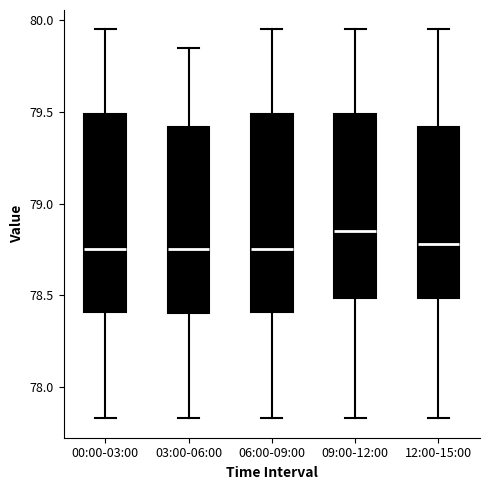

Which box has the highest median line?

09:00-12:00